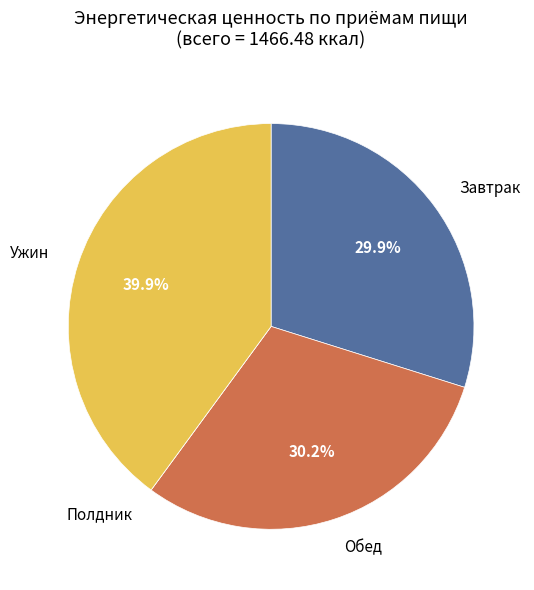

Is there a majority slice in this chart?

No